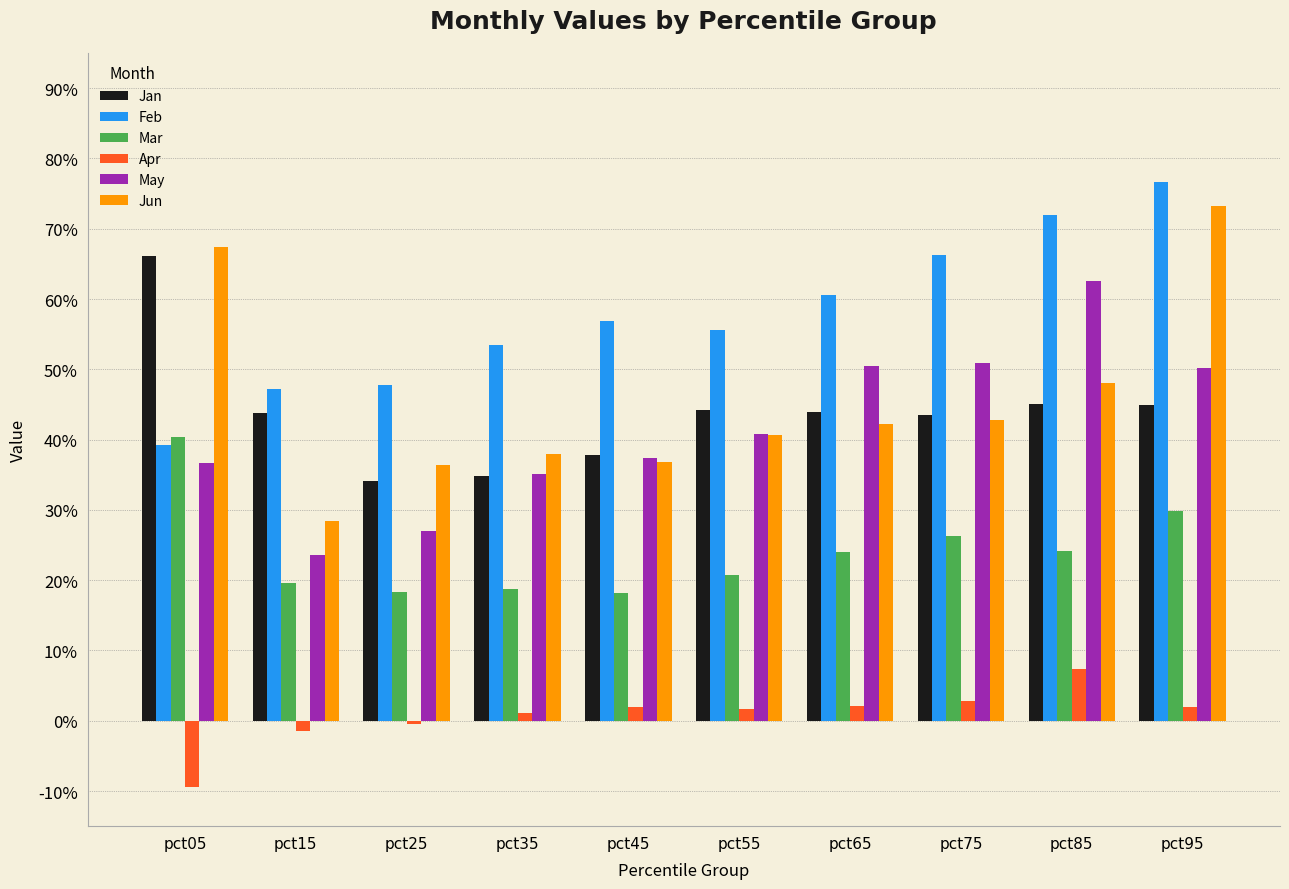

Between pct45 and pct55, which series saw the biggest shift?

Jan